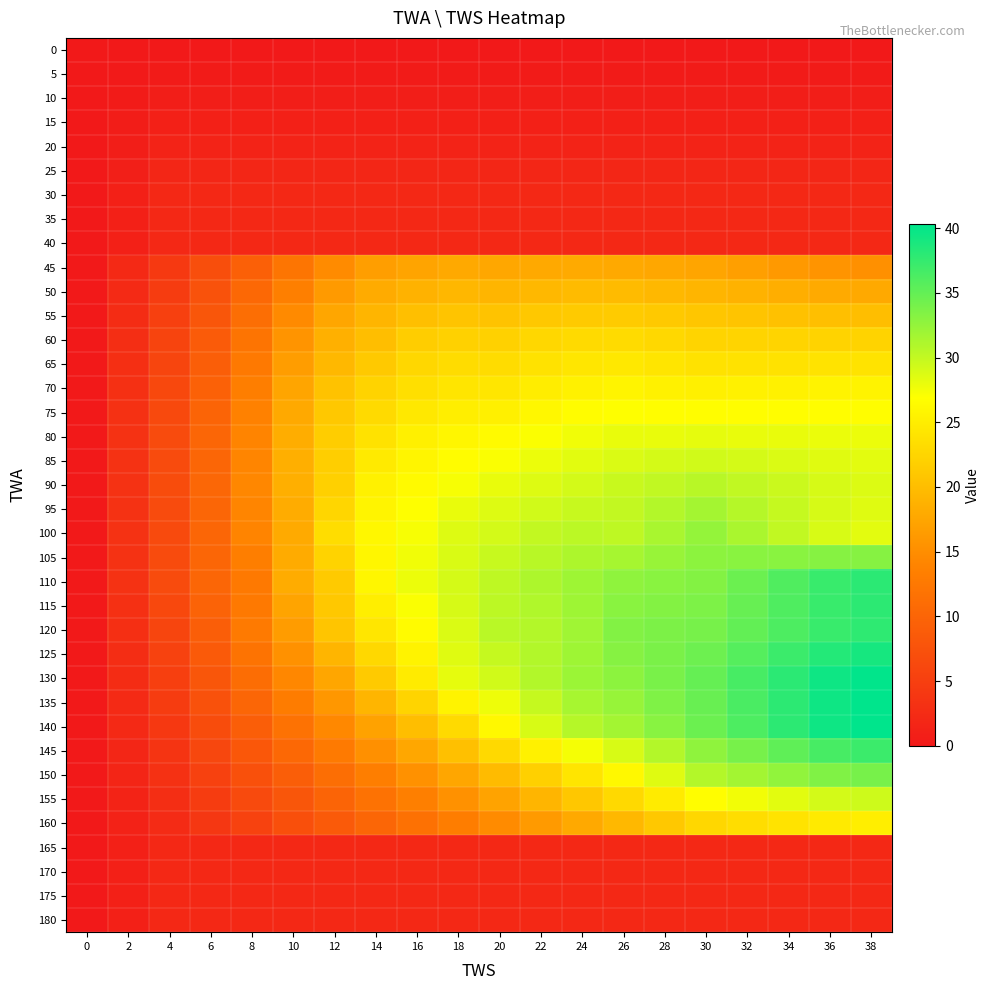

What is the difference between the highest and lowest values at 22?

31.1